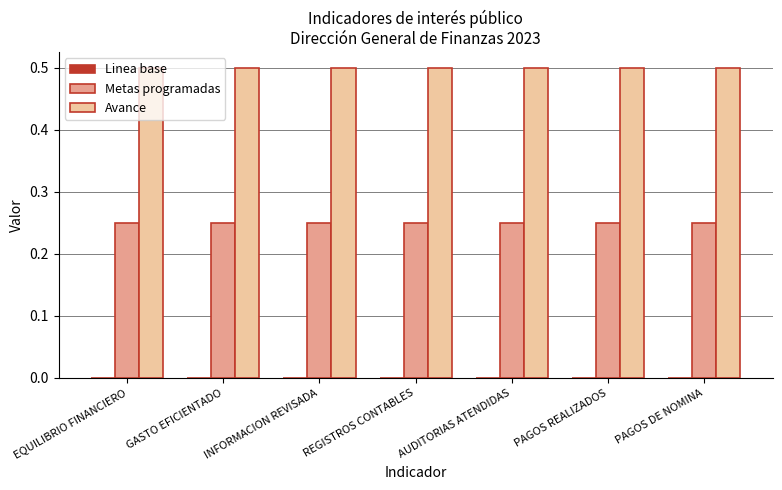

What is the greatest value displayed?

0.5